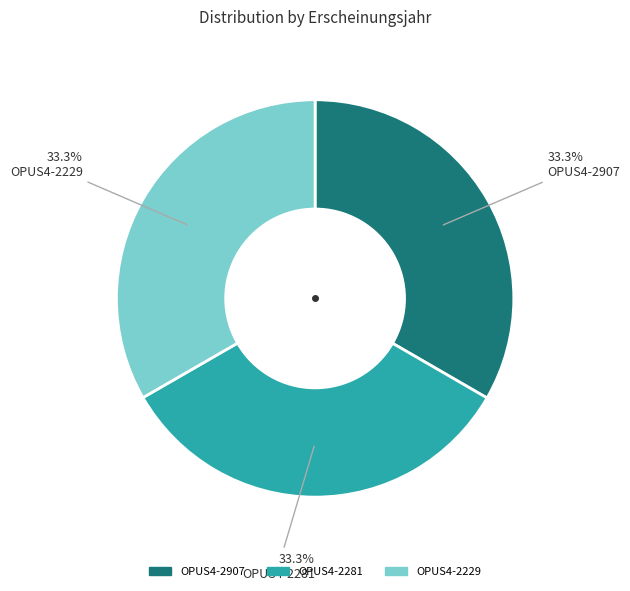

Is there any slice that represents more than half of the pie?

No